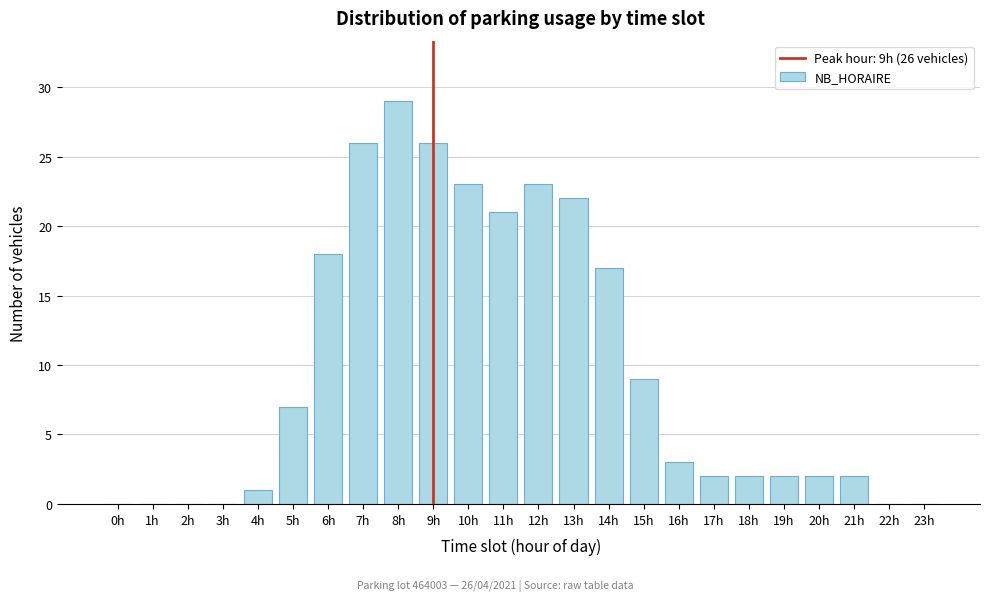

Reading left to right, transcribe all the data shown in this chart.

0h=0	1h=0	2h=0	3h=0	4h=1	5h=7	6h=18	7h=26	8h=29	9h=26	10h=23	11h=21	12h=23	13h=22	14h=17	15h=9	16h=3	17h=2	18h=2	19h=2	20h=2	21h=2	22h=0	23h=0